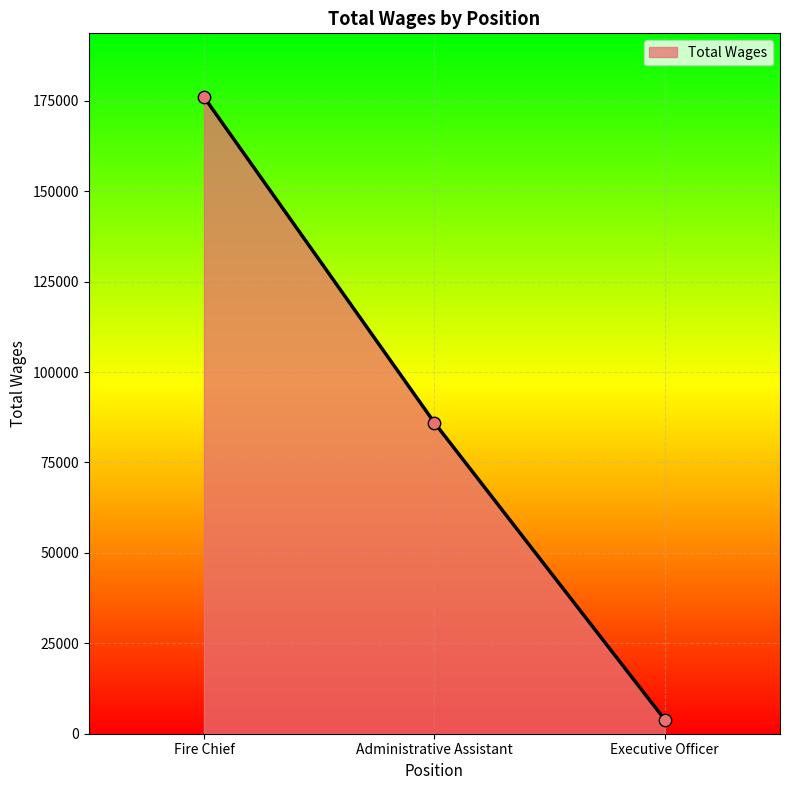

Between Fire Chief and Executive Officer, which is larger?

Fire Chief